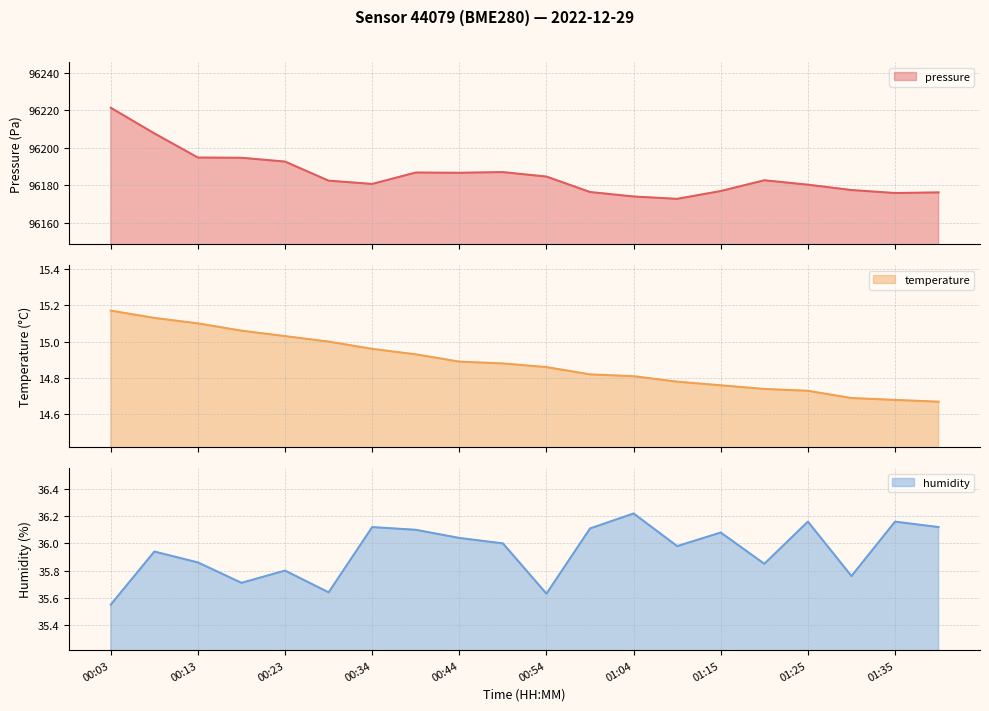

True or false: humidity and pressure cross at least once.

False